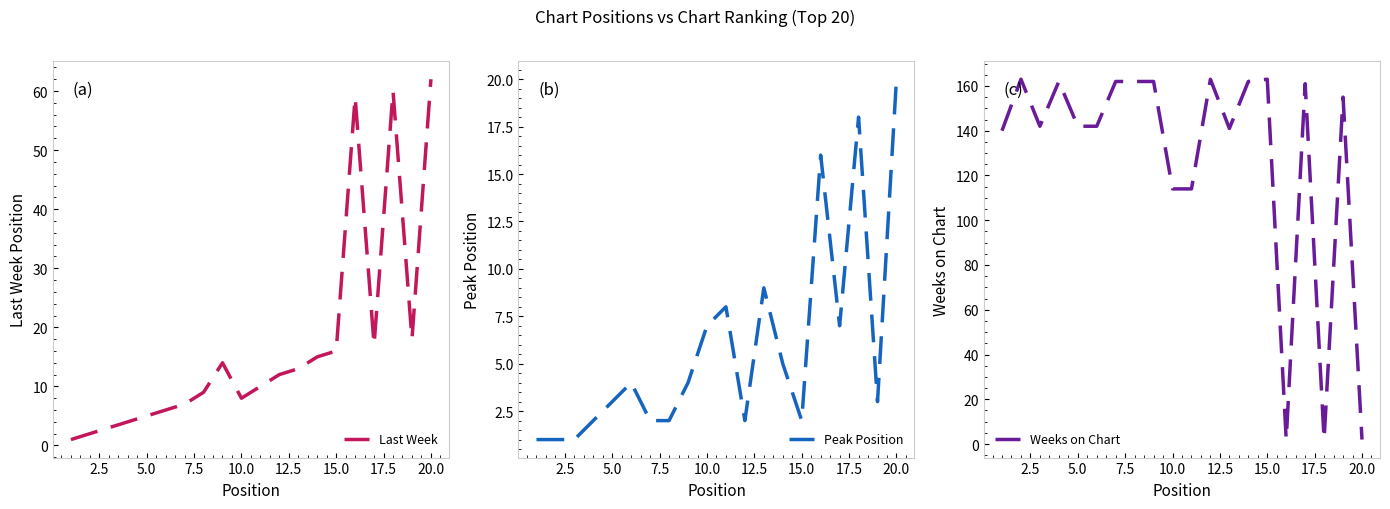

Reading left to right, transcribe all the data shown in this chart.

Last Week: 1	2	3	4	5	6	7	9	14	8	10	12	13	15	16	59	17	60	18	62
Peak Position: 1	1	1	2	3	4	2	2	4	7	8	2	9	5	2	16	7	18	3	20
Weeks on Chart: 140	163	142	162	142	142	162	162	162	114	114	163	141	162	163	2	161	2	155	2